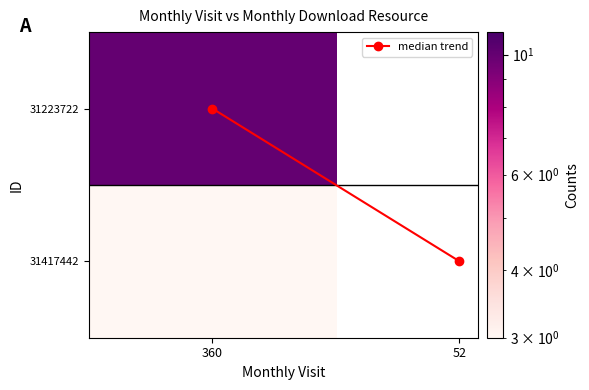

How many series are shown in this chart?

1